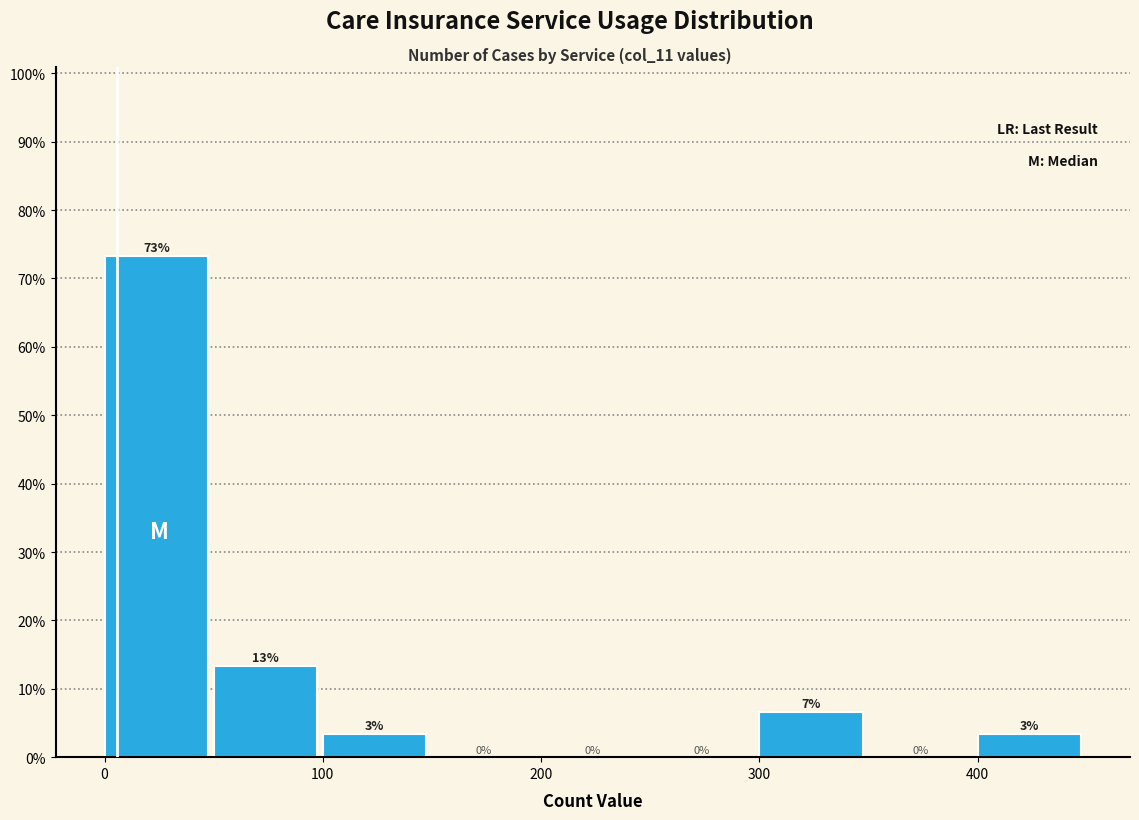

Over which range of the x-axis is the bar tallest?

0 to 50